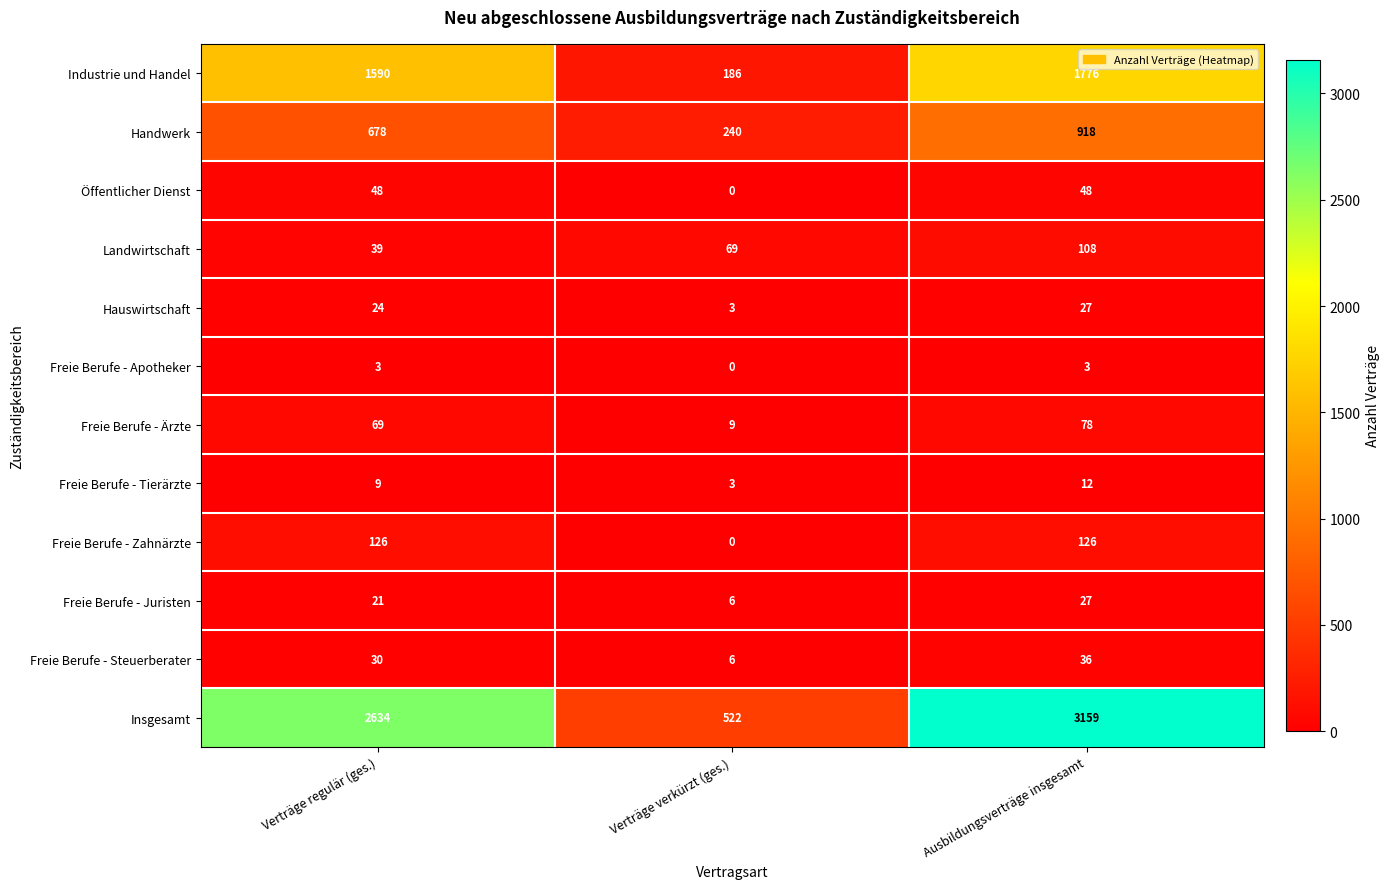

How many Freie Berufe - Zahnärzte values are between 0 and 126?

3